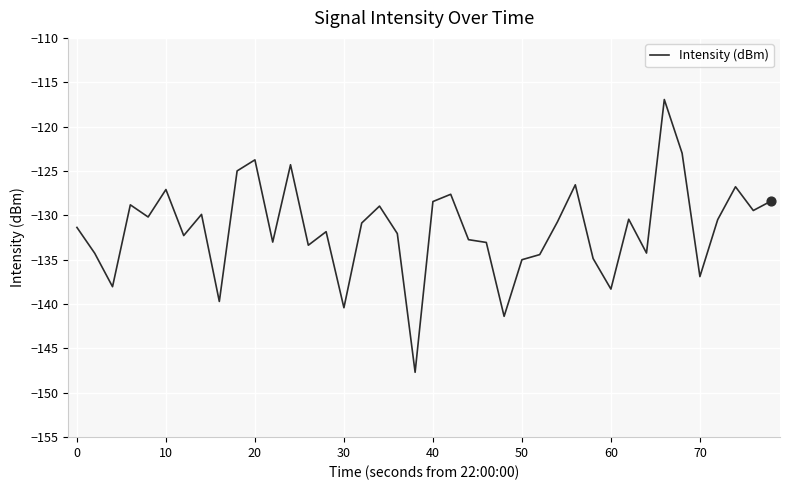

What is the greatest value displayed?

-116.9